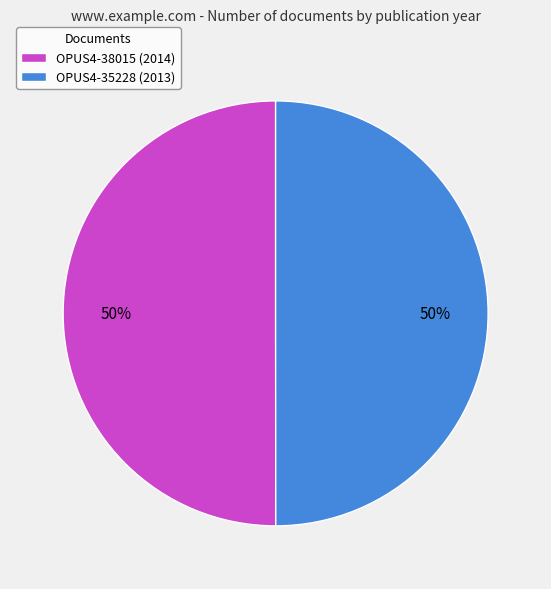

How many slices are in this pie chart?

2